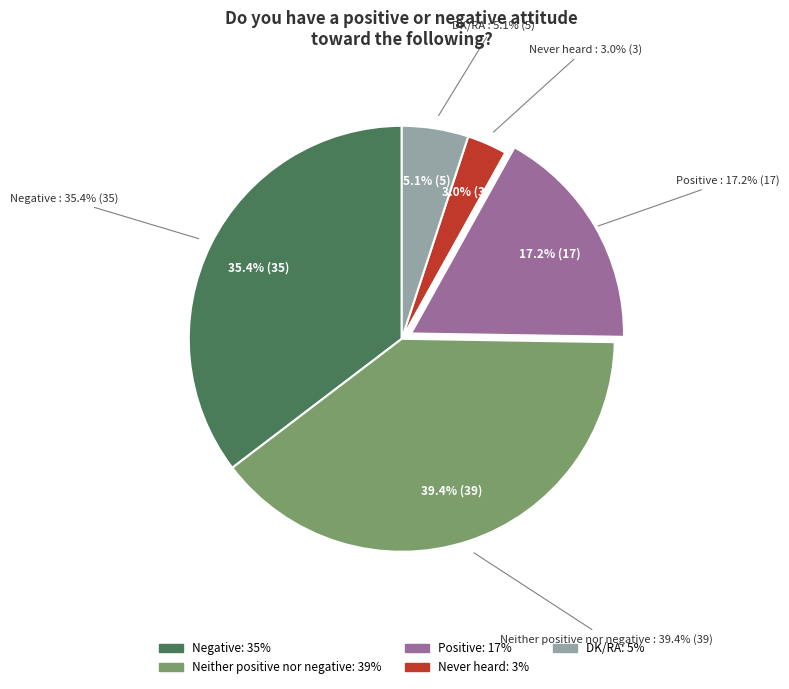

Is it true that DK/RA is 5% of the pie?

True